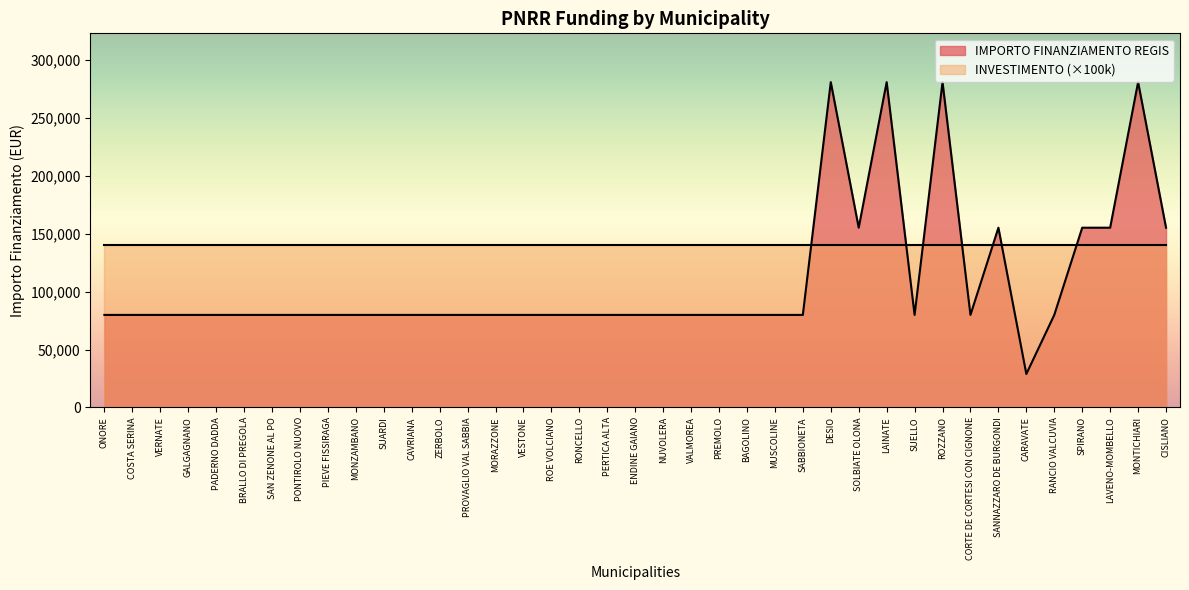

How many points are higher than both their immediate neighbors (excluding endpoints)?

5